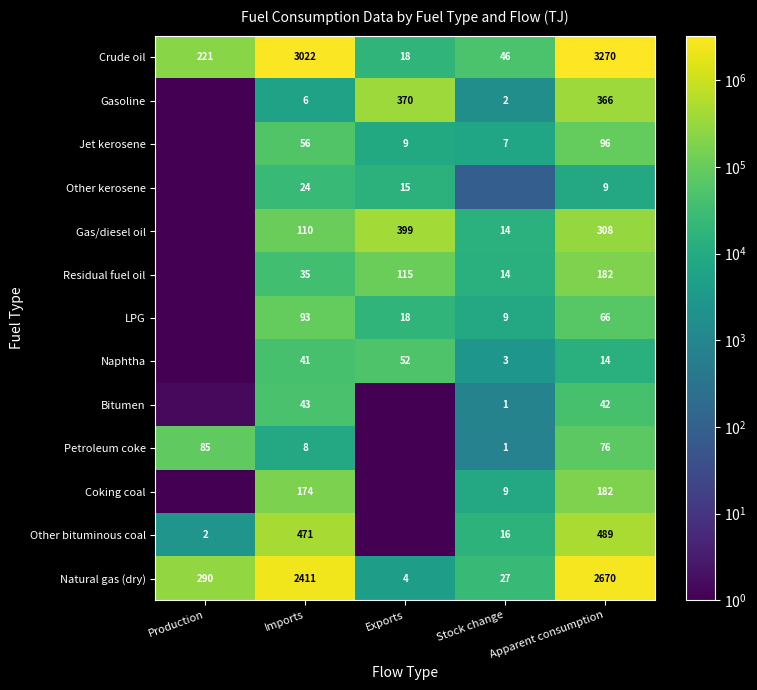

How many values in the Coking coal series are below 8514?

2